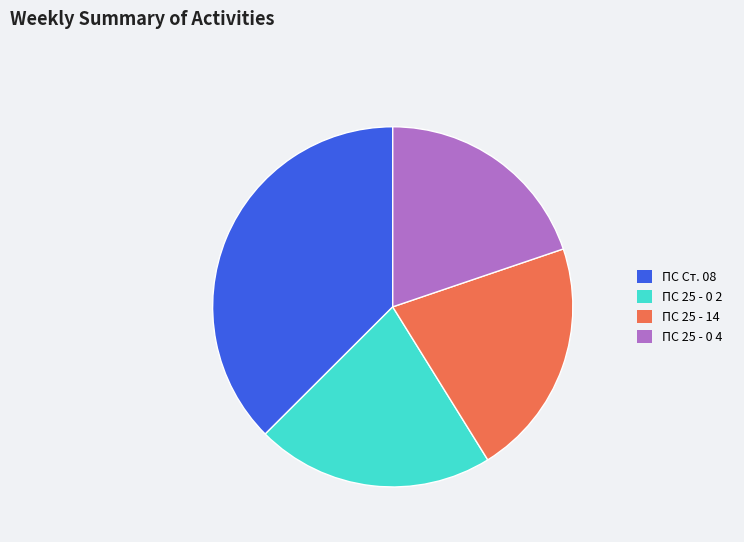

Which slice is the largest?

ПС Ст. 08